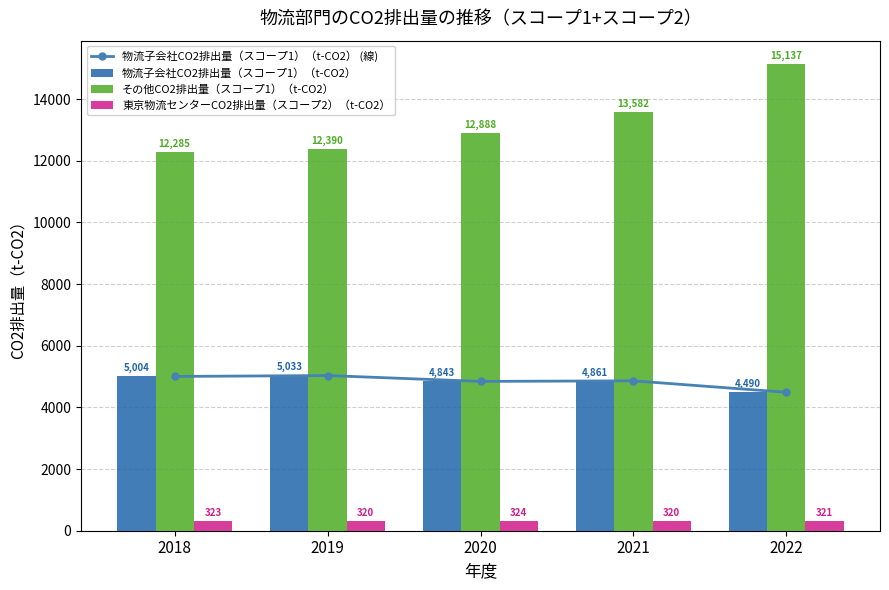

The value of その他CO2排出量（スコープ1）（t-CO2） at 2020 is 4259.4. True or false?

False